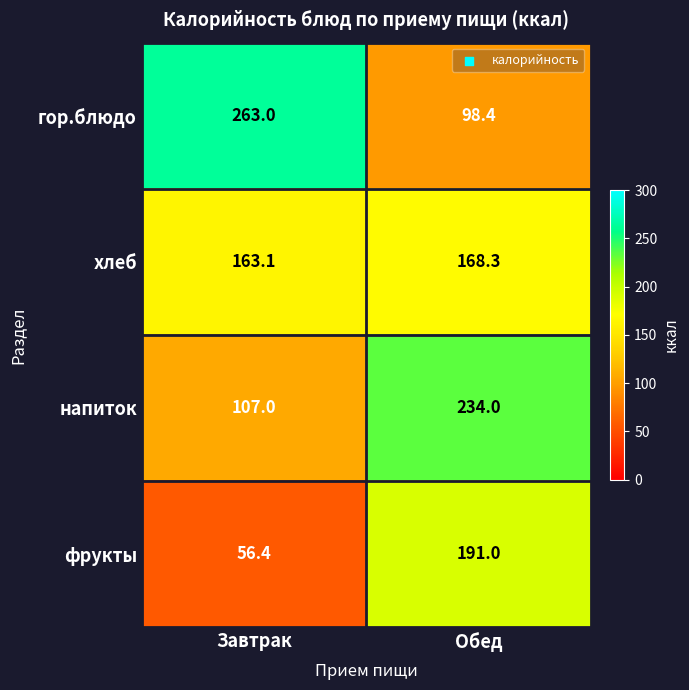

What is the total value across all series at Обед?

691.7